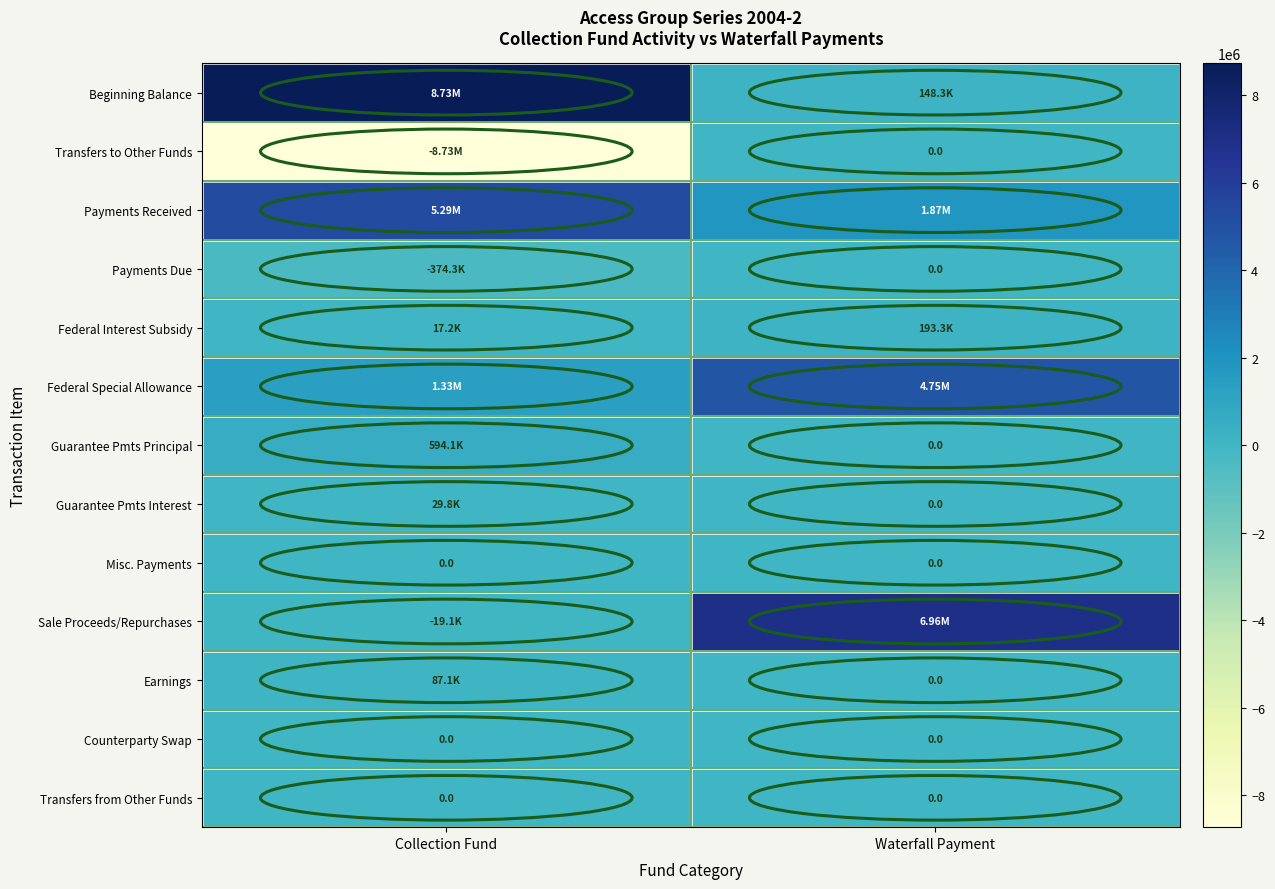

Rank the series by their maximum value, from highest to lowest.

Beginning Balance, Sale Proceeds/Repurchases, Payments Received, Federal Special Allowance, Guarantee Pmts Principal, Federal Interest Subsidy, Earnings, Guarantee Pmts Interest, Transfers to Other Funds, Payments Due, Misc. Payments, Counterparty Swap, Transfers from Other Funds